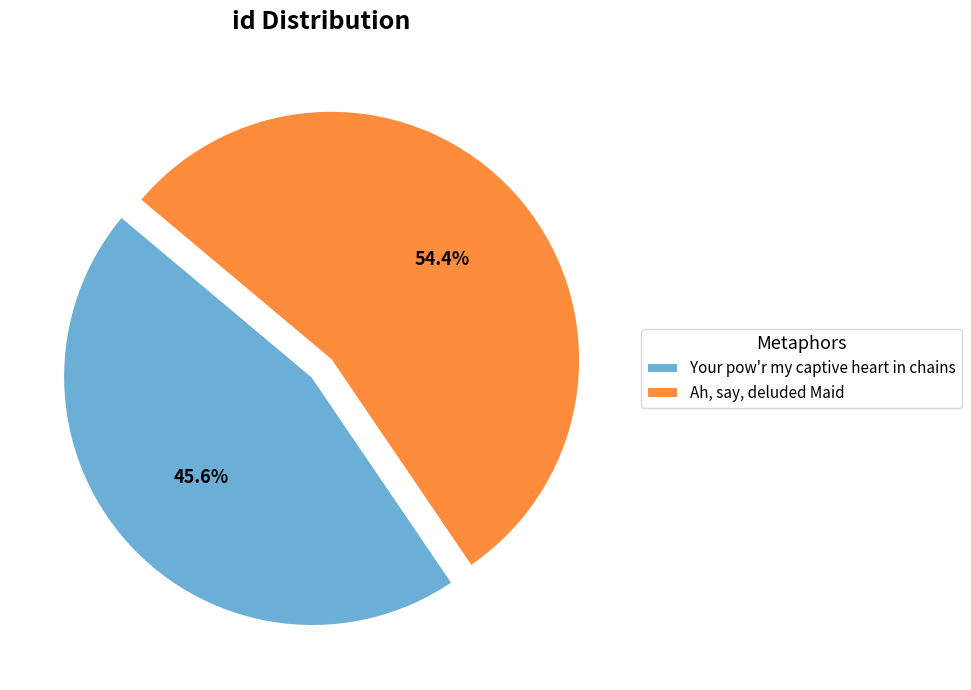

Count the number of slices in the pie.

2